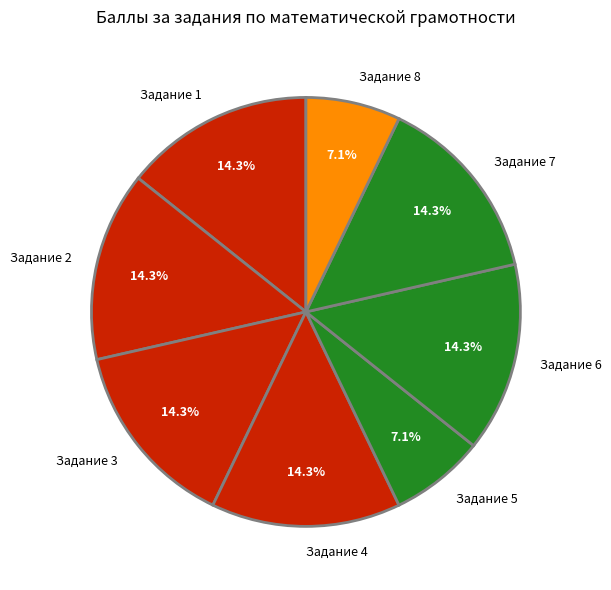

Combined, what portion of the pie is Задание 3 and Задание 1?

28.6%